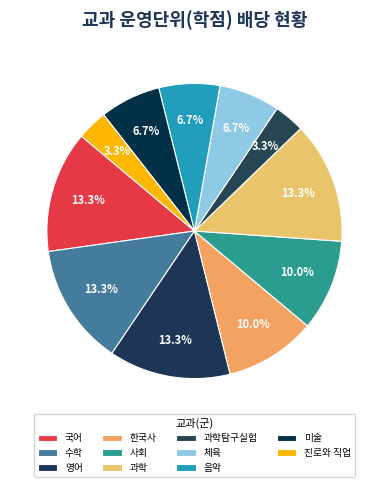

What is the smallest slice in the pie chart?

과학탐구실험